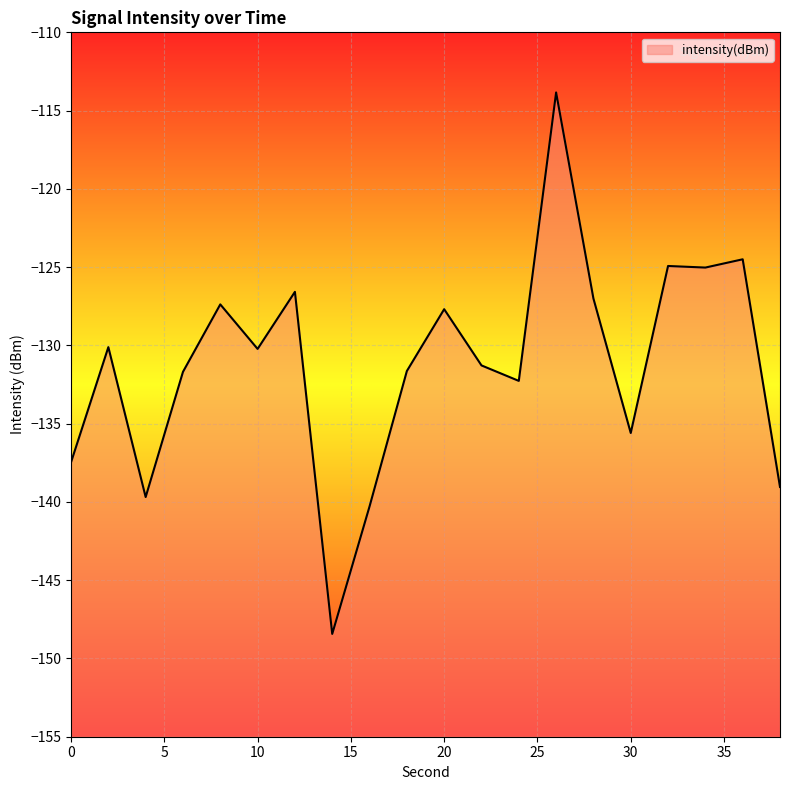

At which category does the data reach its first local peak?

2